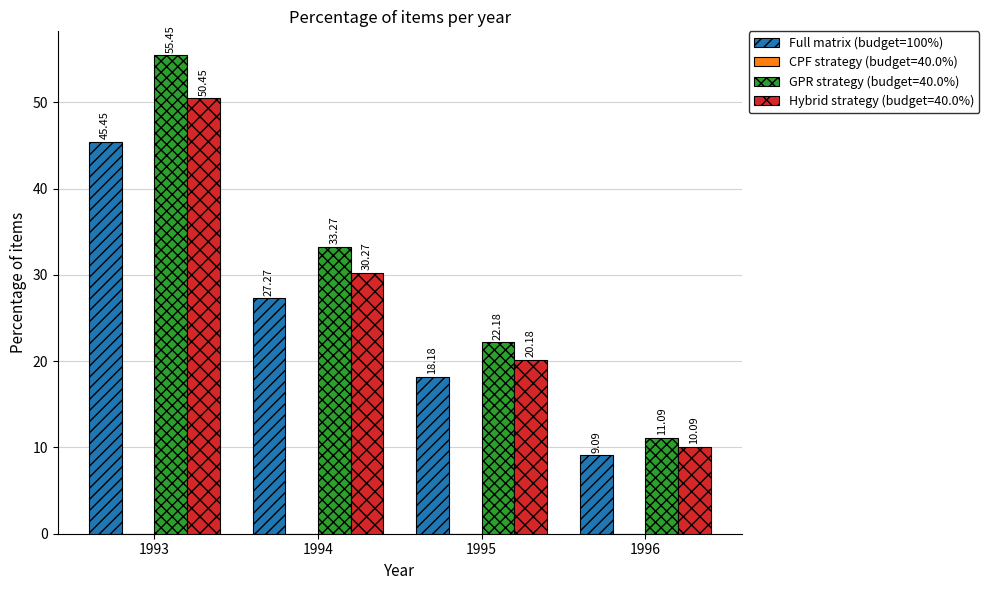

Which series has the largest range (max minus min)?

GPR strategy (budget=40.0%)